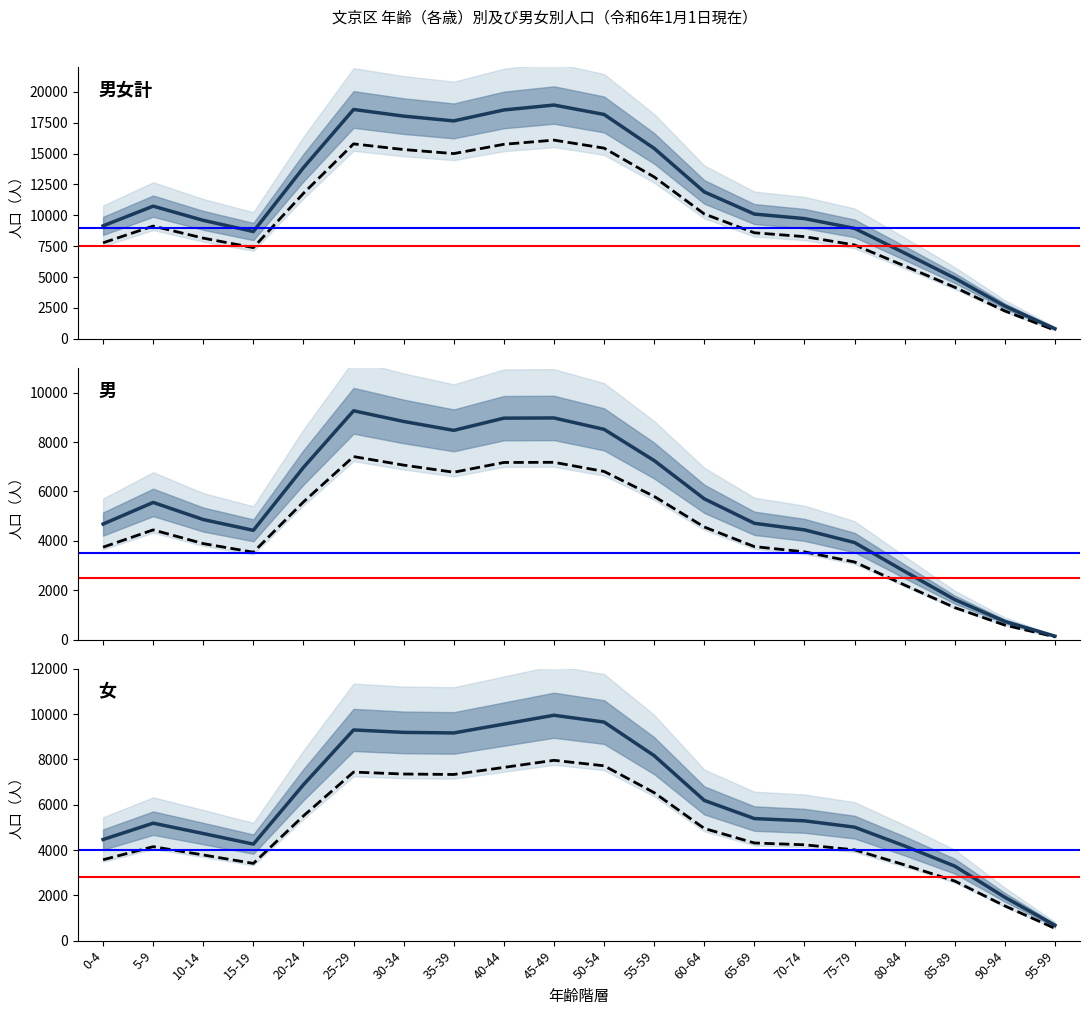

At which label is 男女計 closest to 9872?

70-74